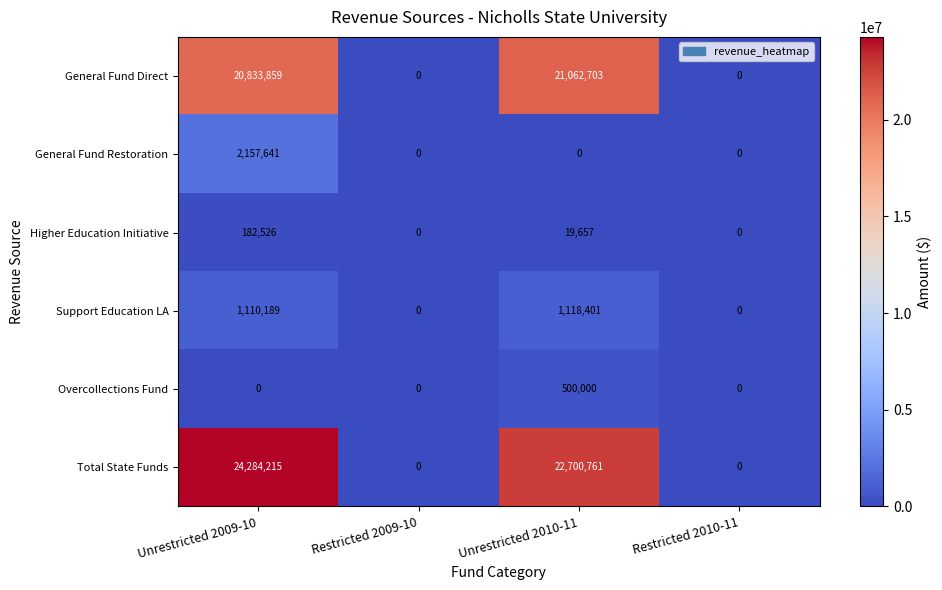

Rank the series by their maximum value, from lowest to highest.

Higher Education Initiative, Overcollections Fund, Support Education LA, General Fund Restoration, General Fund Direct, Total State Funds